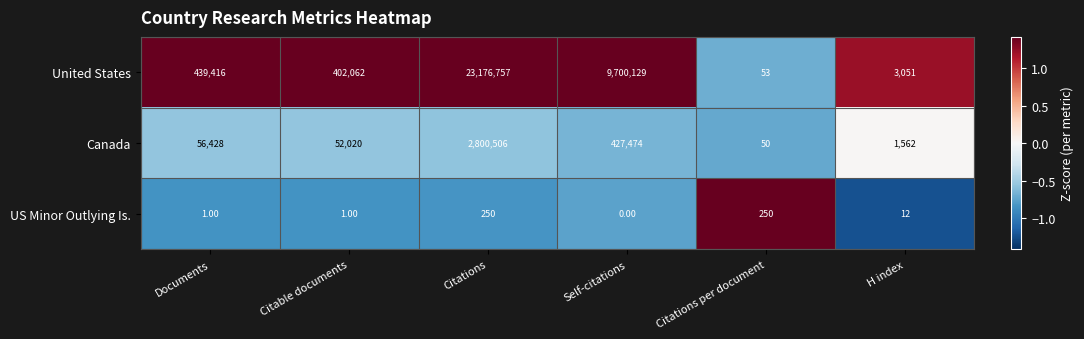

Count the number of data series in this chart.

3